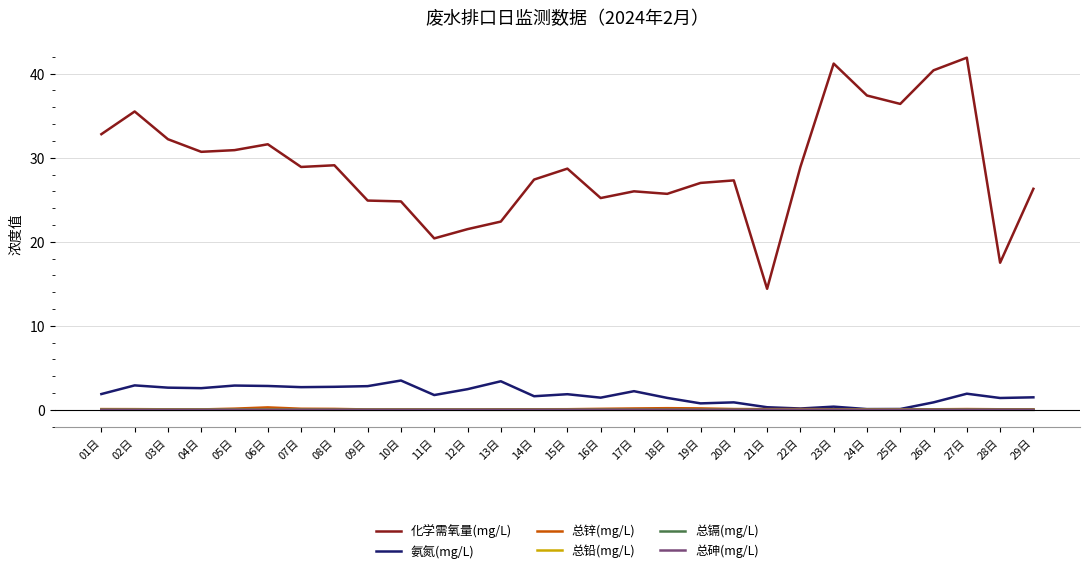

True or false: 化学需氧量(mg/L) and 总锌(mg/L) cross at least once.

False